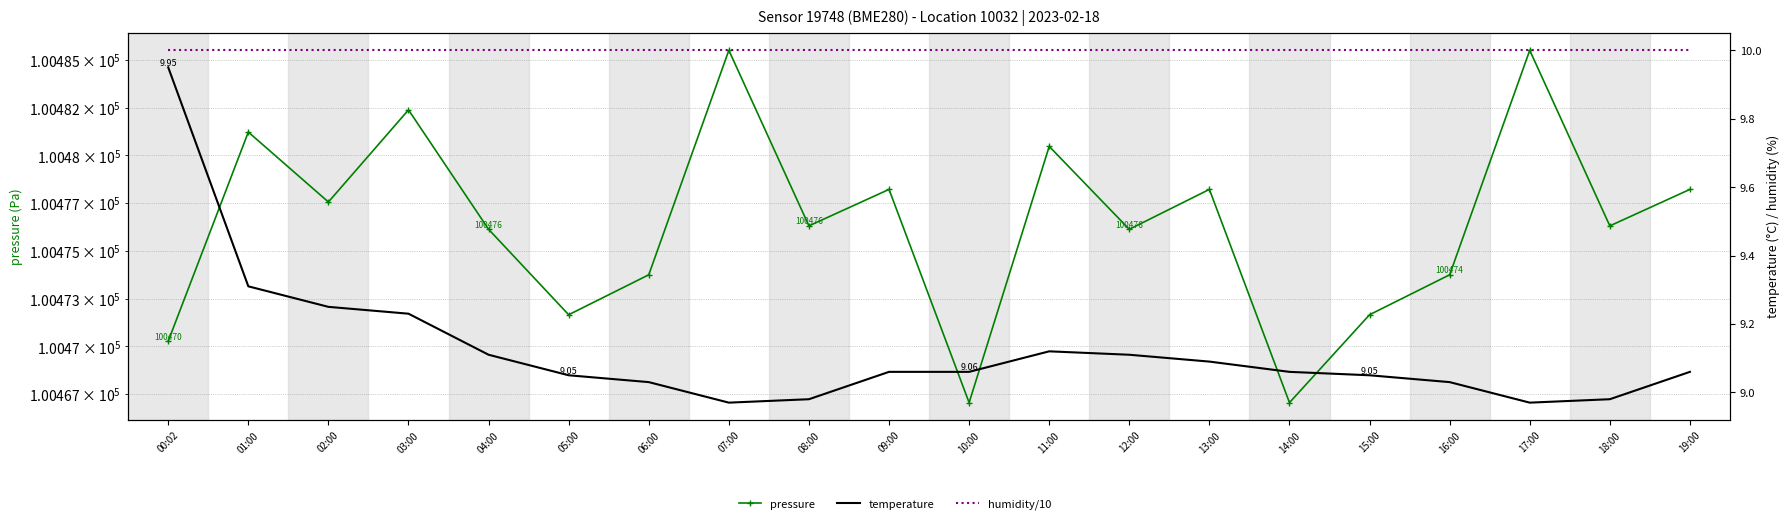

Is the value of pressure at 18:00 greater than the value of humidity/10 at 03:00?

Yes